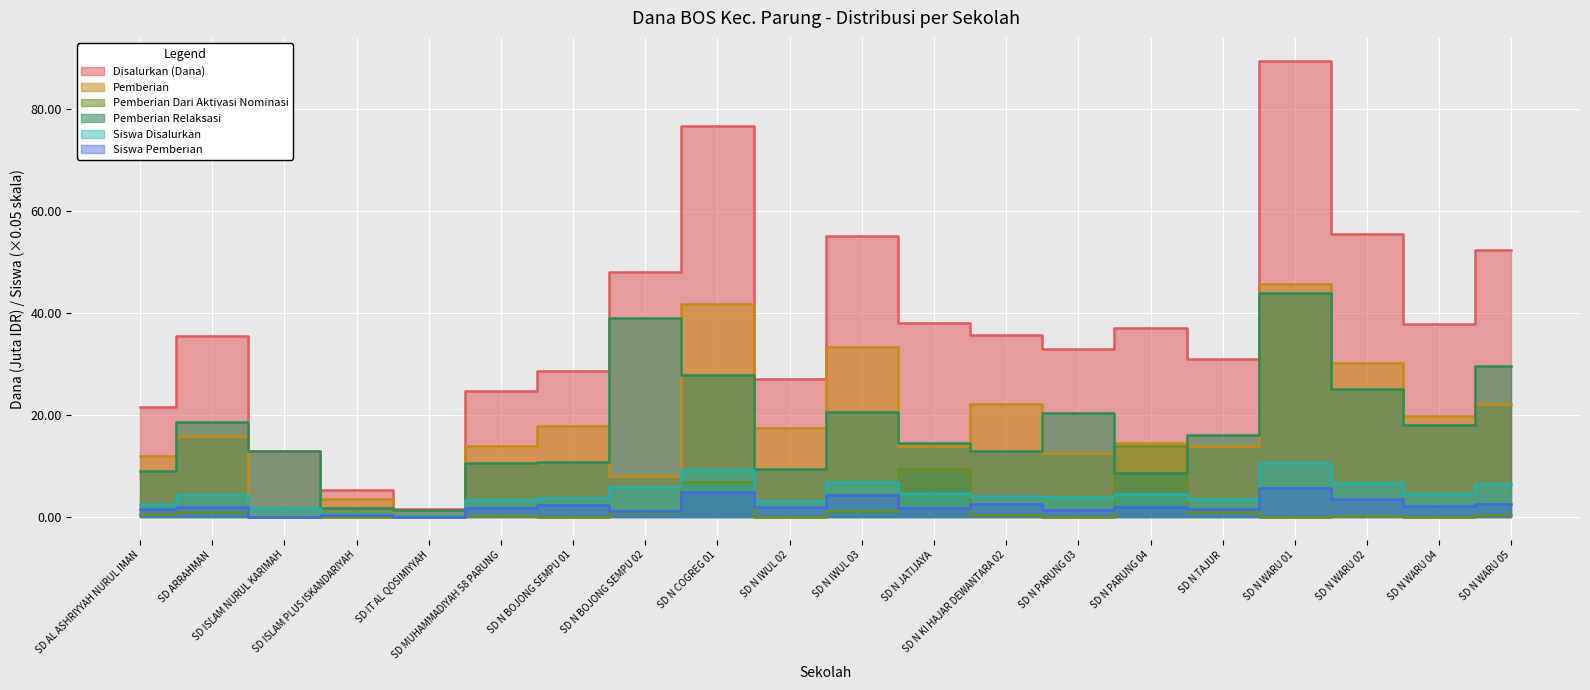

Is it true that Siswa Pemberian equals 2.0 at SD ARRAHMAN?

True